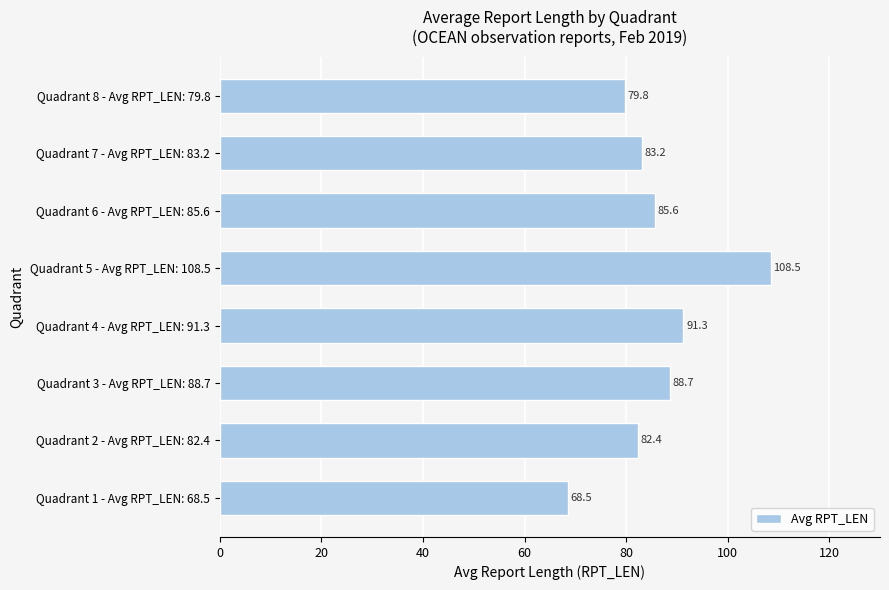

What is the sum of all values?

688.0